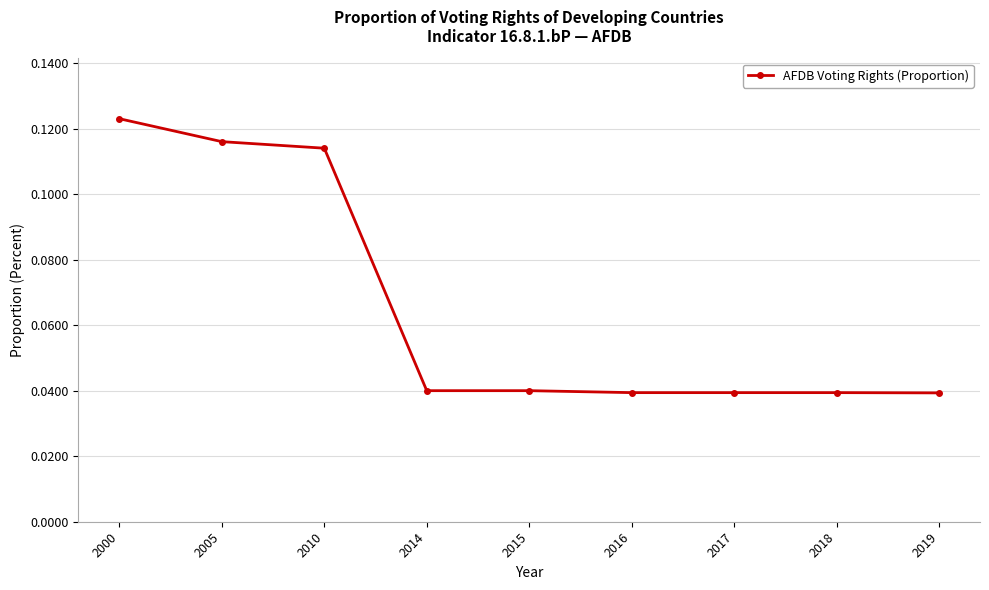

The chart shows a value of 0.1 at 2016. True or false?

False